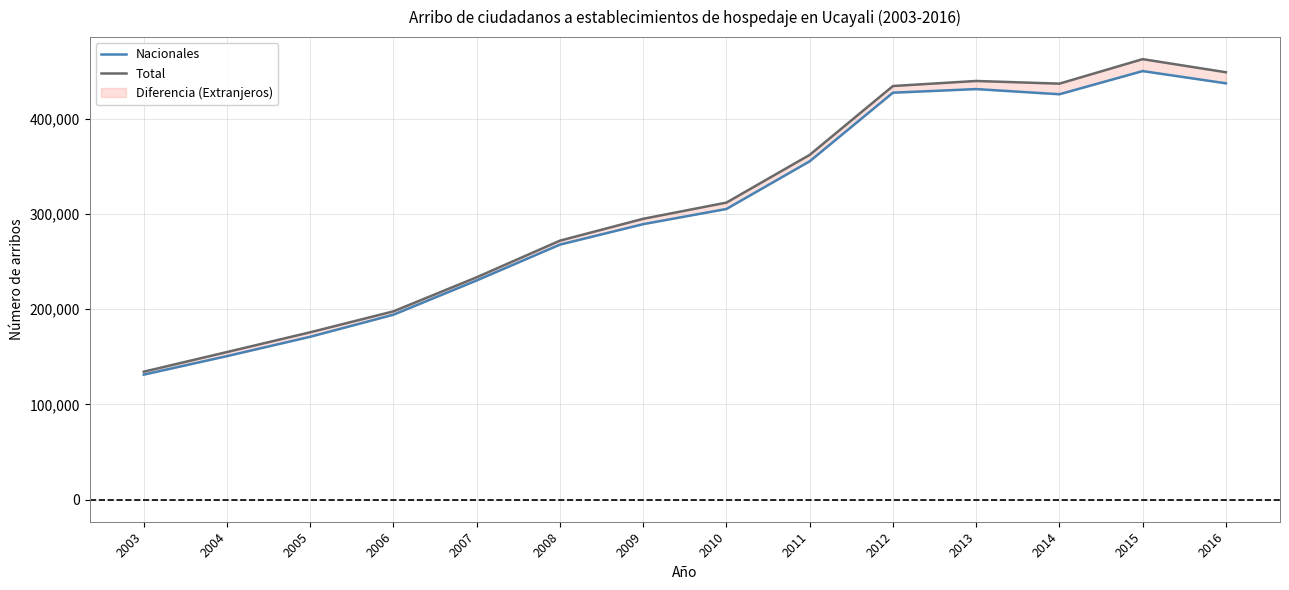

The Total series shows 362025 at 2011. True or false?

True